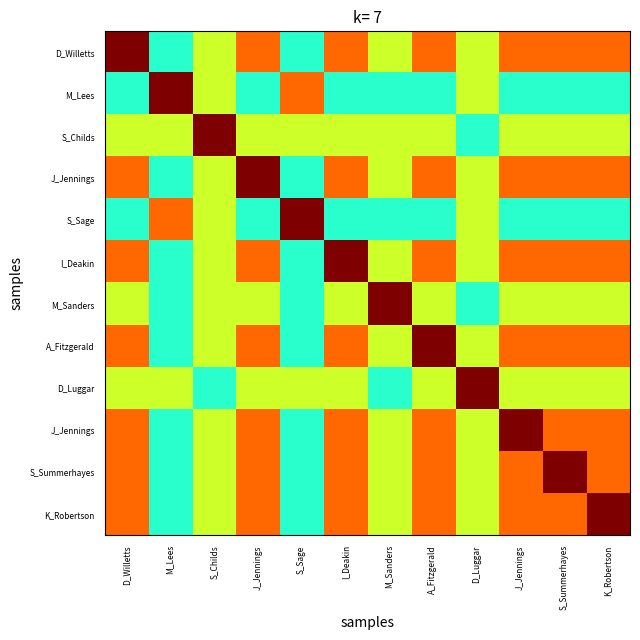

At which category is the sum across all series the highest?

D_Willetts